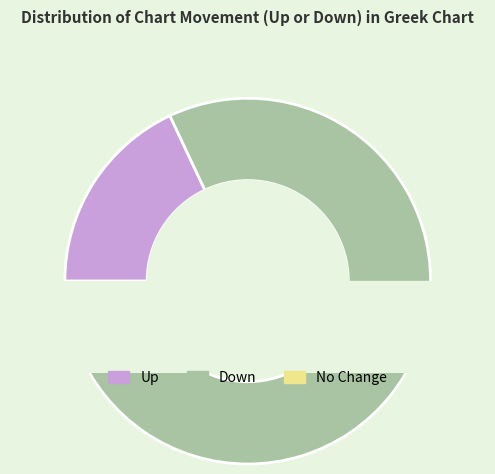

What portion of the pie excludes up?

82.0%